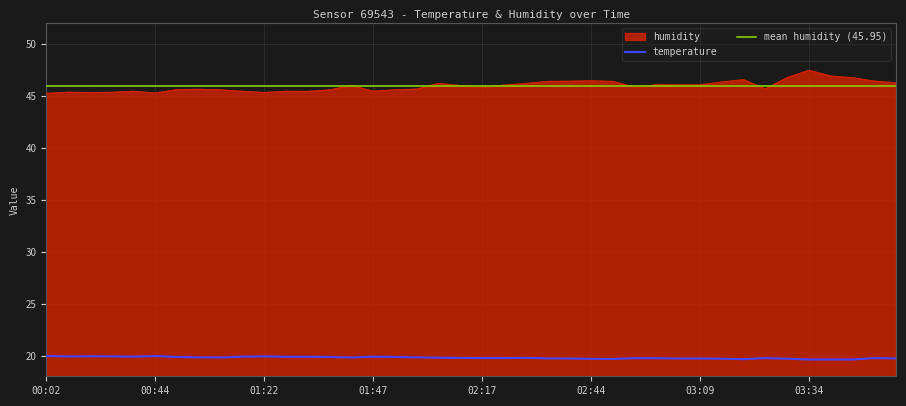

The temperature series shows 19.7 at 02:54. True or false?

True